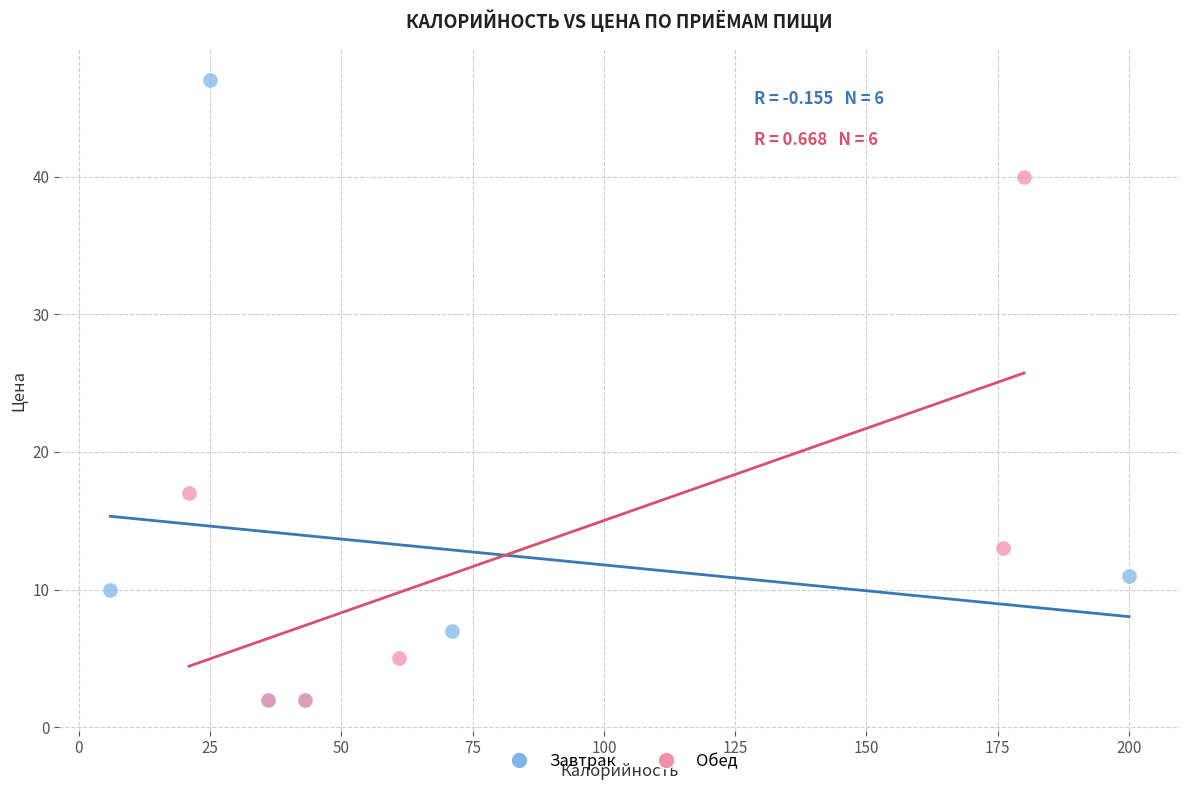

Which series has the largest Y range (max minus min)?

Завтрак